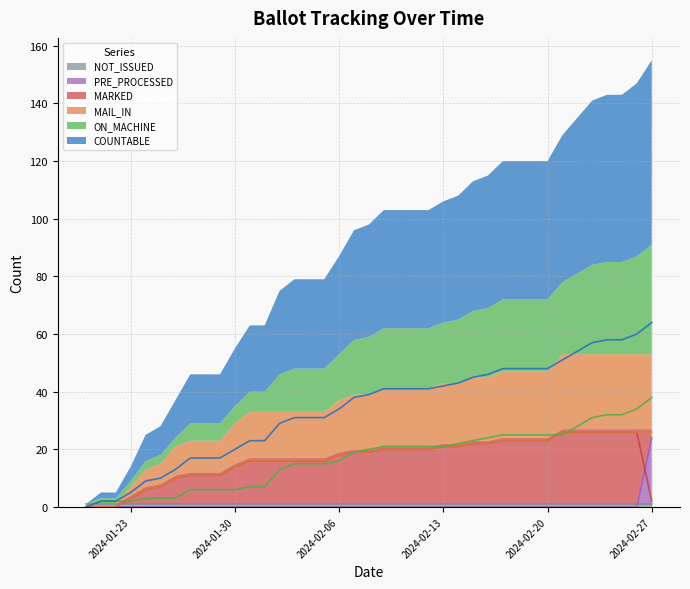

Reading left to right, what are all the values shown in this chart?

COUNTABLE: 0	2	2	5	9	10	13	17	17	20	23	23	29	31	31	31	34	38	39	41	41	41	41	42	43	45	46	48	48	48	48	51	54	57	58	58	60	64
ON_MACHINE: 0	2	2	2	3	3	3	6	6	6	7	7	13	15	15	15	16	19	20	21	21	21	21	21	22	23	24	25	25	25	25	25	28	31	32	32	34	38
MAIL_IN: 0	0	0	3	6	7	10	11	11	14	16	16	16	16	16	16	18	19	19	20	20	20	20	21	21	22	22	23	23	23	23	26	26	26	26	26	26	26
MARKED: 0	0	0	3	6	7	10	11	11	14	16	16	16	16	16	16	18	19	19	20	20	20	20	21	21	22	22	23	23	23	23	26	26	26	26	26	26	2
PRE_PROCESSED: 0	0	0	0	0	0	0	0	0	0	0	0	0	0	0	0	0	0	0	0	0	0	0	0	0	0	0	0	0	0	0	0	0	0	0	0	0	24